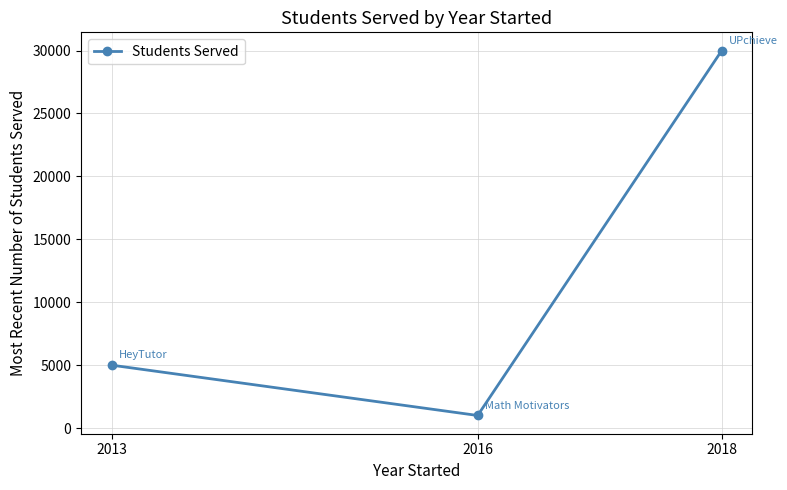

The chart shows a value of 30000 at 2018. True or false?

True